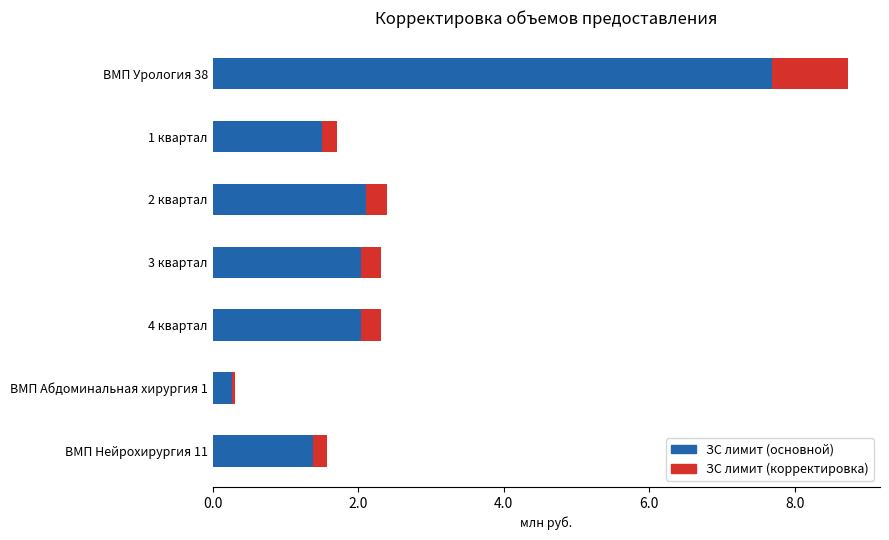

Is it true that ЗС лимит (основной) equals 0.4 at 1 квартал?

False